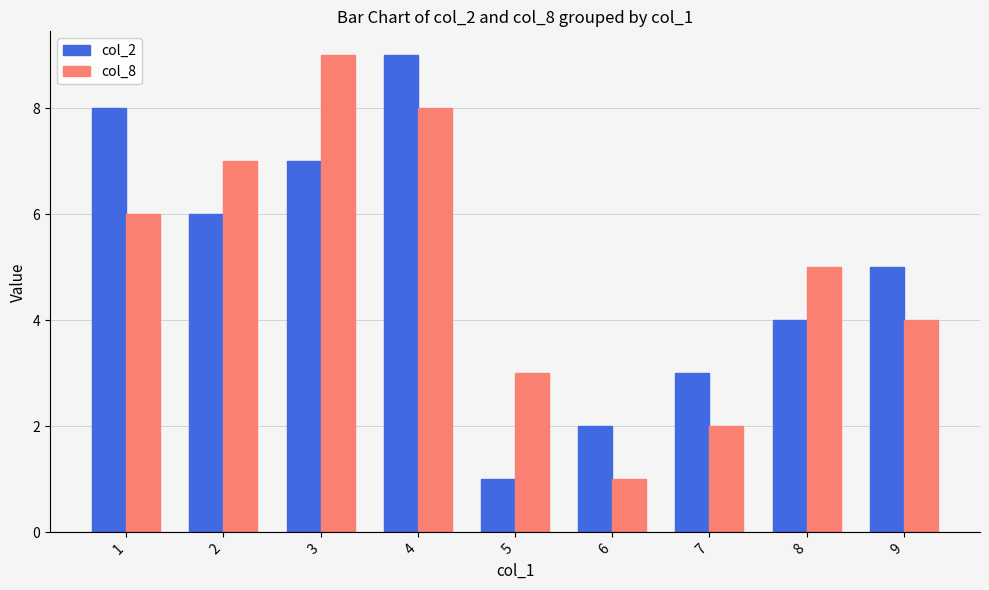

Between 4 and 8, which series saw the biggest shift?

col_2